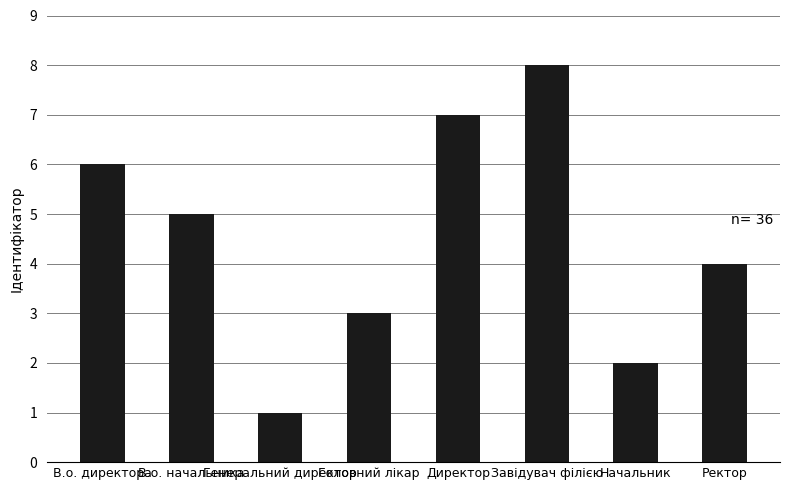

List the labels in order of value, largest first.

Завідувач філією, Директор, В.о. директора, В.о. начальника, Ректор, Головний лікар, Начальник, Генеральний директор